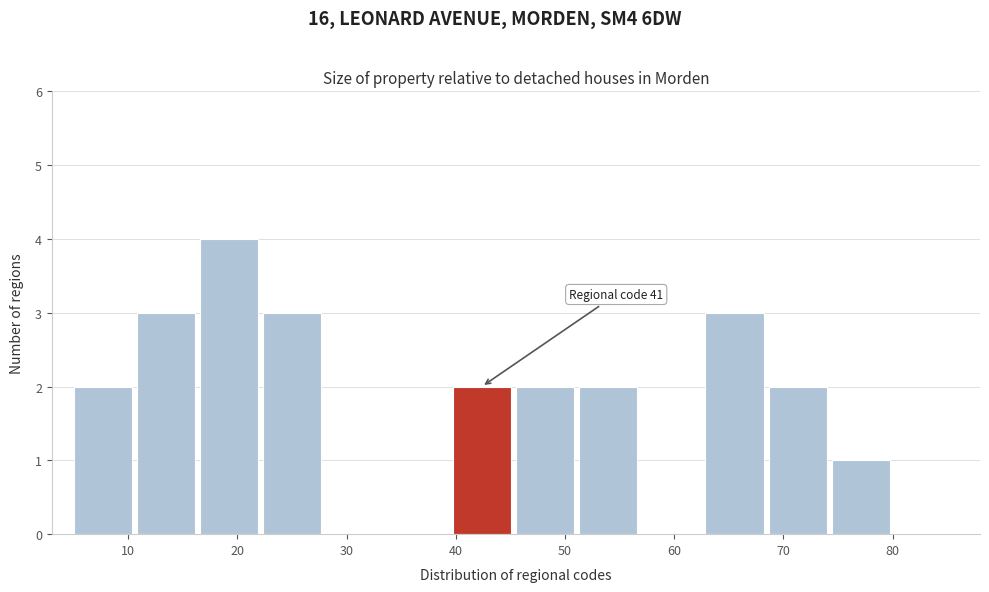

Which range on the x-axis has the tallest bar?

17 to 22